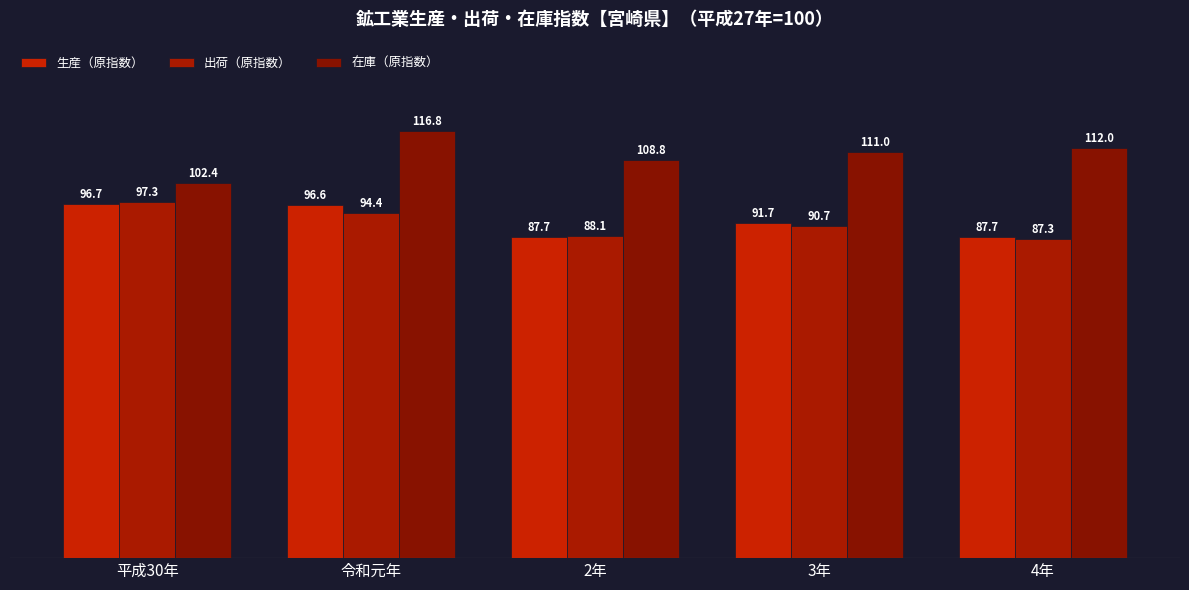

How many data points in 在庫（原指数） are less than 111?

2